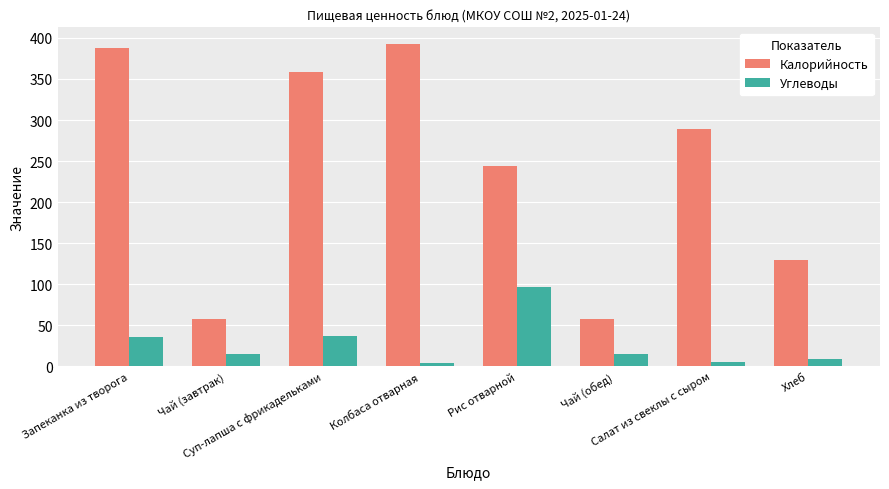

What is the sum of the Калорийность values at Чай (завтрак) and Запеканка из творога?

446.0